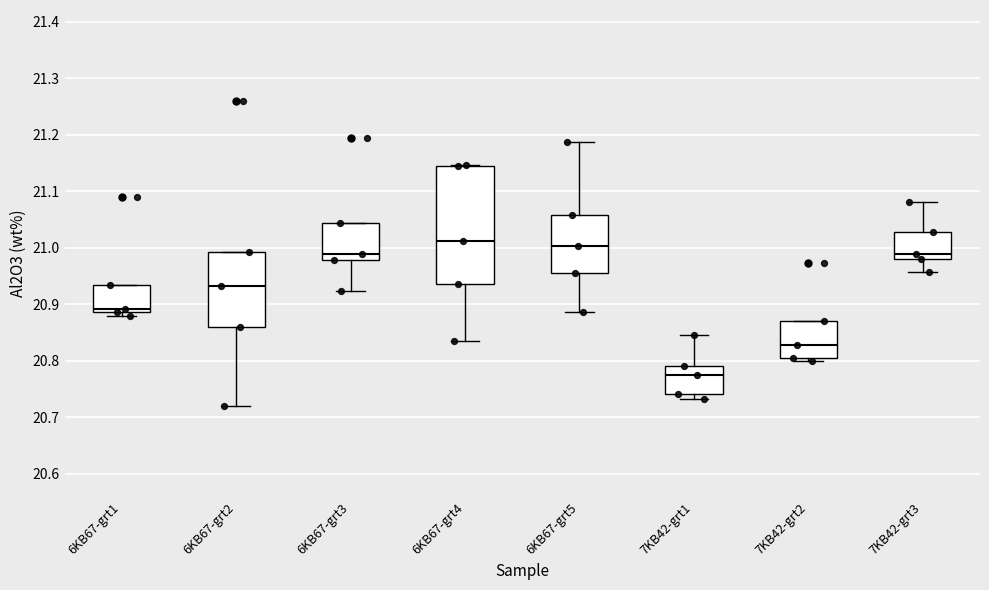

Reading left to right, read every box against the y-axis: the position of its median line, the range the box covers, and the ends of its whiskers. The values are not printed on the chart, so give them approximately, as read against the axis.

6KB67-grt1: median 20.89 (just above the box's lower edge), box 20.89 to 20.93, whiskers 20.88 to 20.93
6KB67-grt2: median 20.93, box 20.86 to 20.99, whiskers 20.72 to 20.99
6KB67-grt3: median 20.99, box 20.98 to 21.04, whiskers 20.92 to 21.04
6KB67-grt4: median 21.01, box 20.94 to 21.14, whiskers 20.83 to 21.15
6KB67-grt5: median 21.00, box 20.96 to 21.06, whiskers 20.89 to 21.19
7KB42-grt1: median 20.78, box 20.74 to 20.79, whiskers 20.73 to 20.85
7KB42-grt2: median 20.83, box 20.80 to 20.87, whiskers 20.80 (just below the box's lower edge) to 20.87
7KB42-grt3: median 20.99, box 20.98 to 21.03, whiskers 20.96 to 21.08